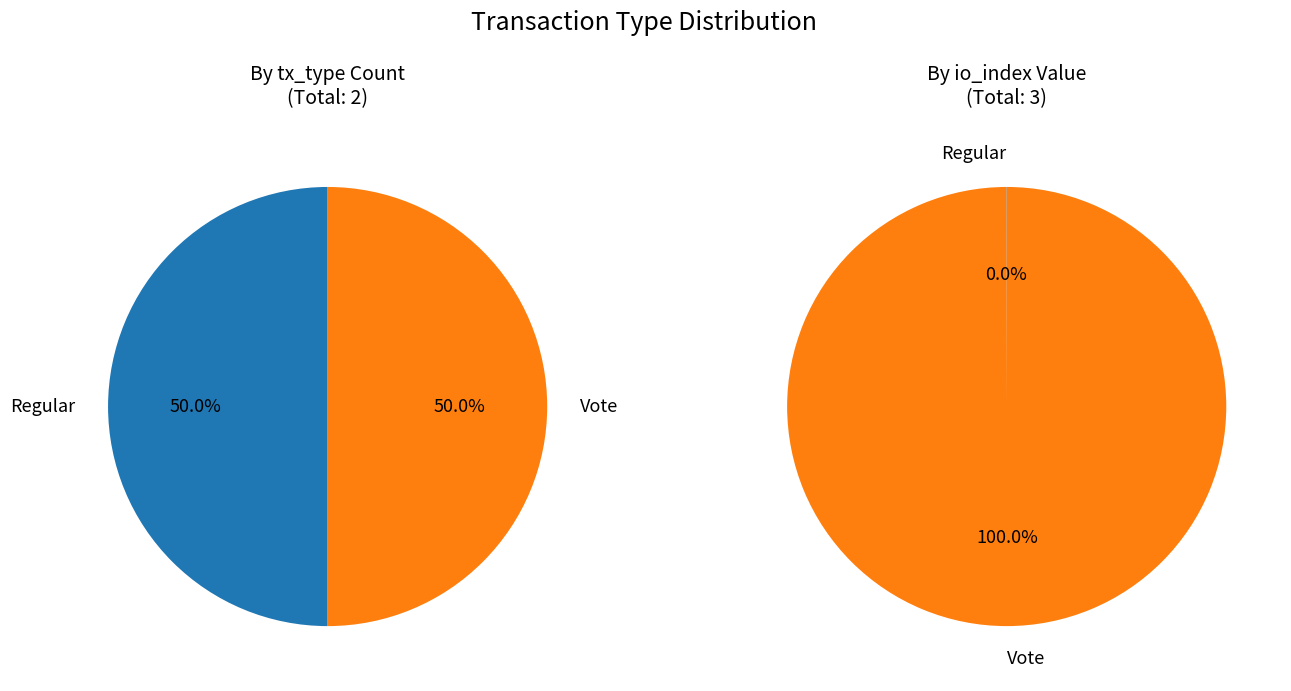

Is the sum of Vote and Regular greater than half?

Yes